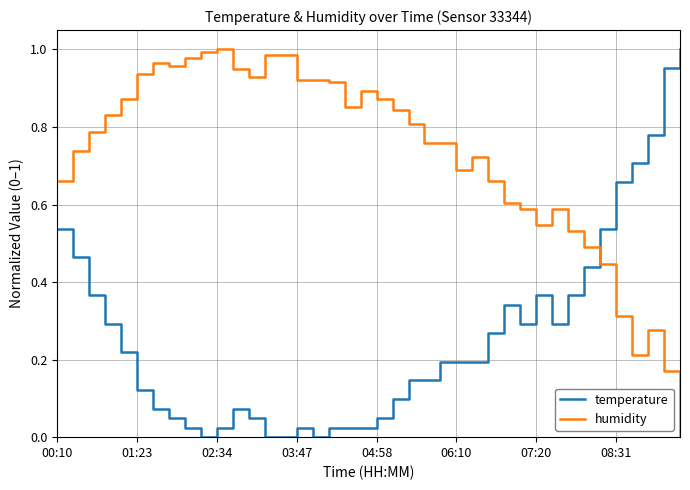

Which series has the largest total across all categories?

humidity